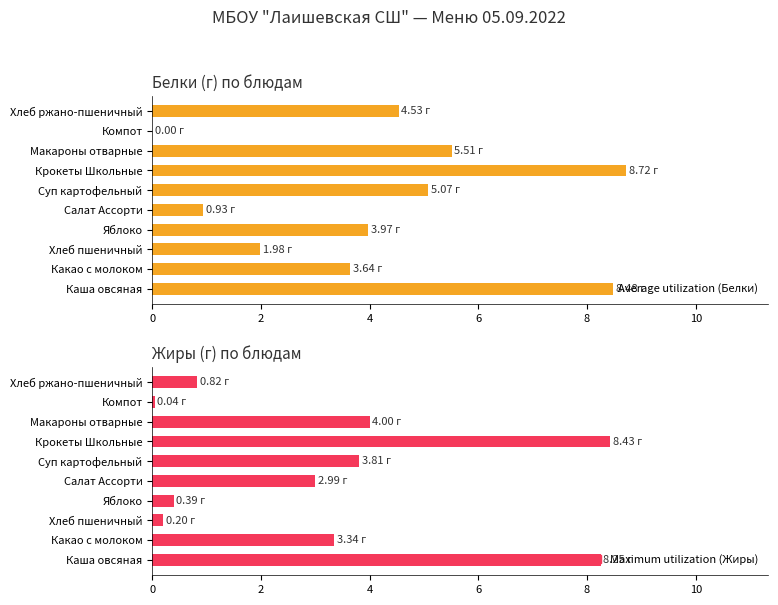

How many values in Average utilization are above zero?

9